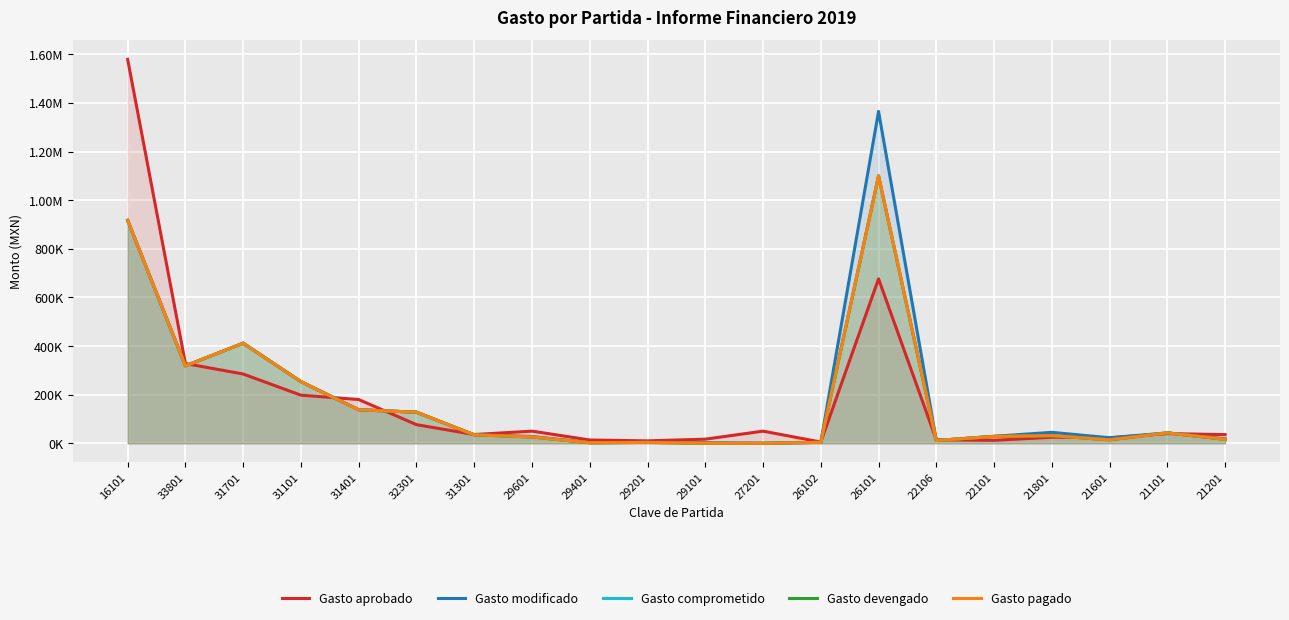

What is the sum of all Gasto pagado values?

3482434.0